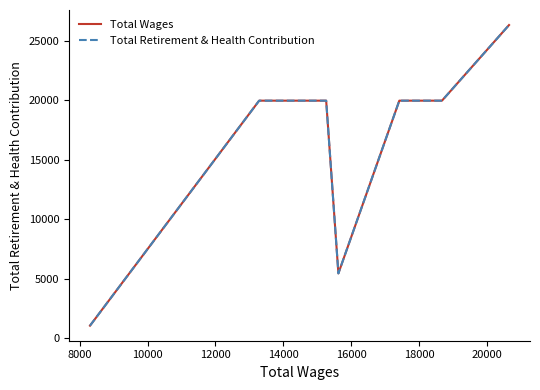

Does the chart display data point markers on the line(s)?

No